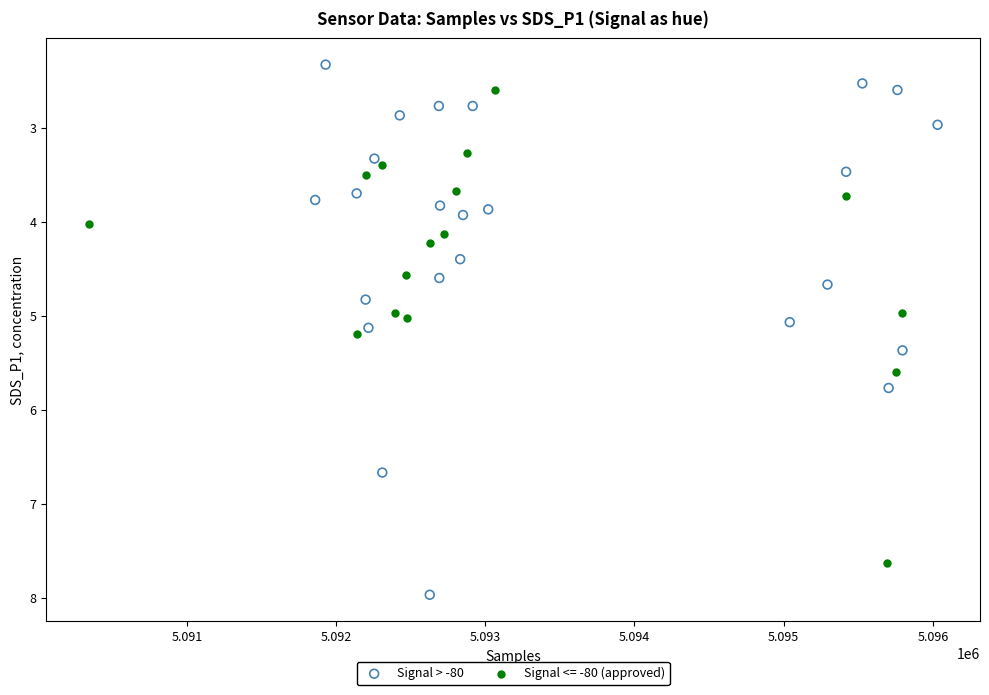

Which series reaches the minimum Y coordinate?

Signal > -80